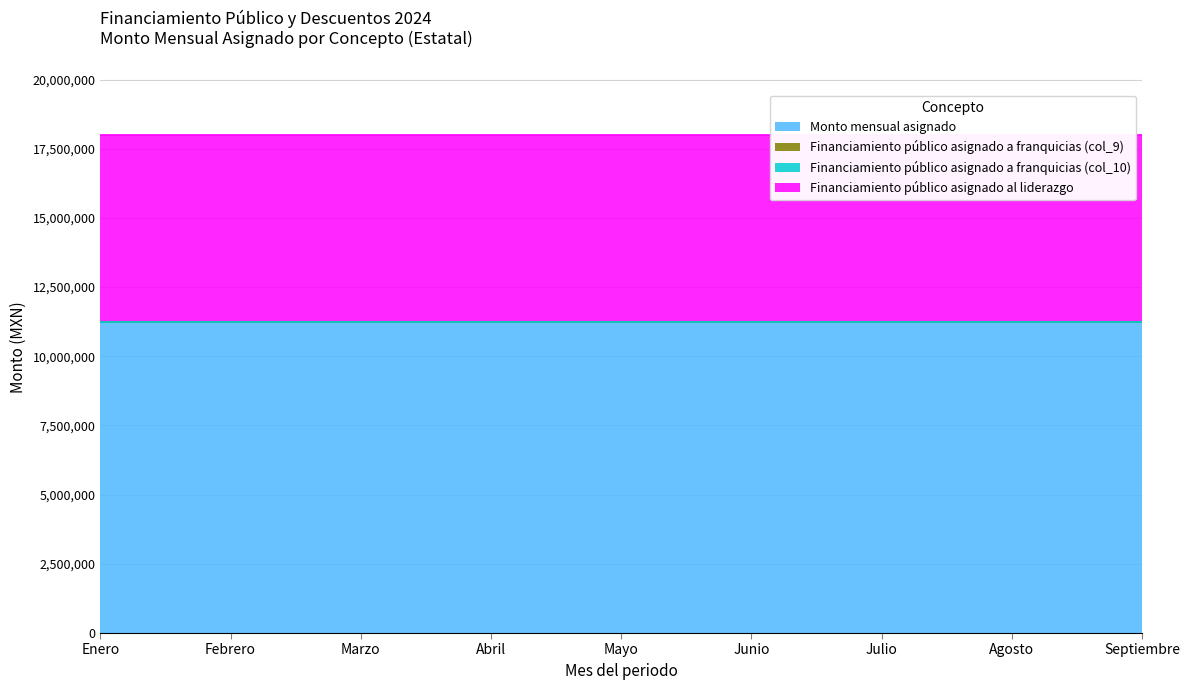

Which series has the largest range (max minus min)?

Monto mensual asignado